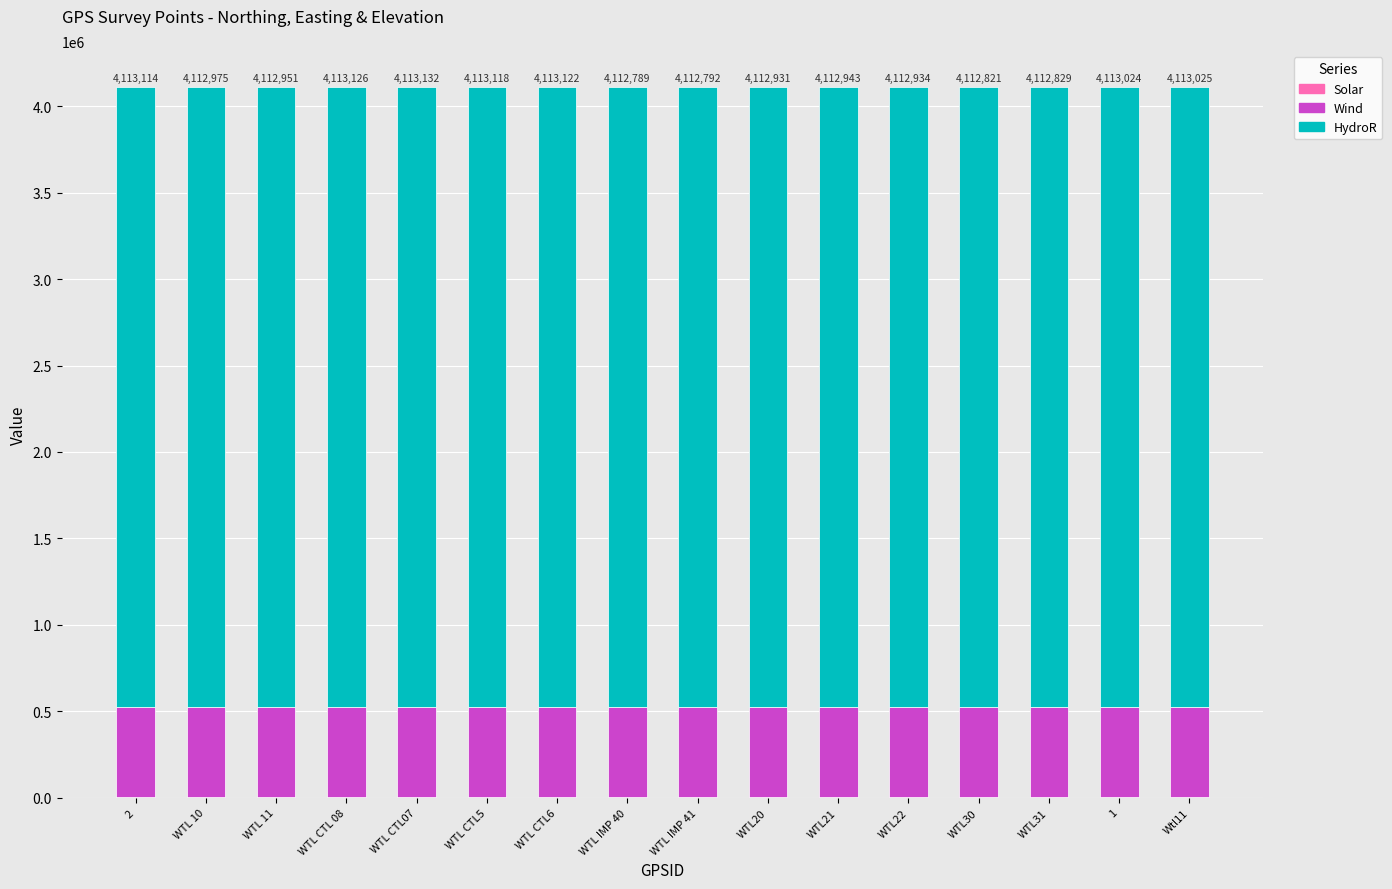

How many categories are shown in the chart?

16